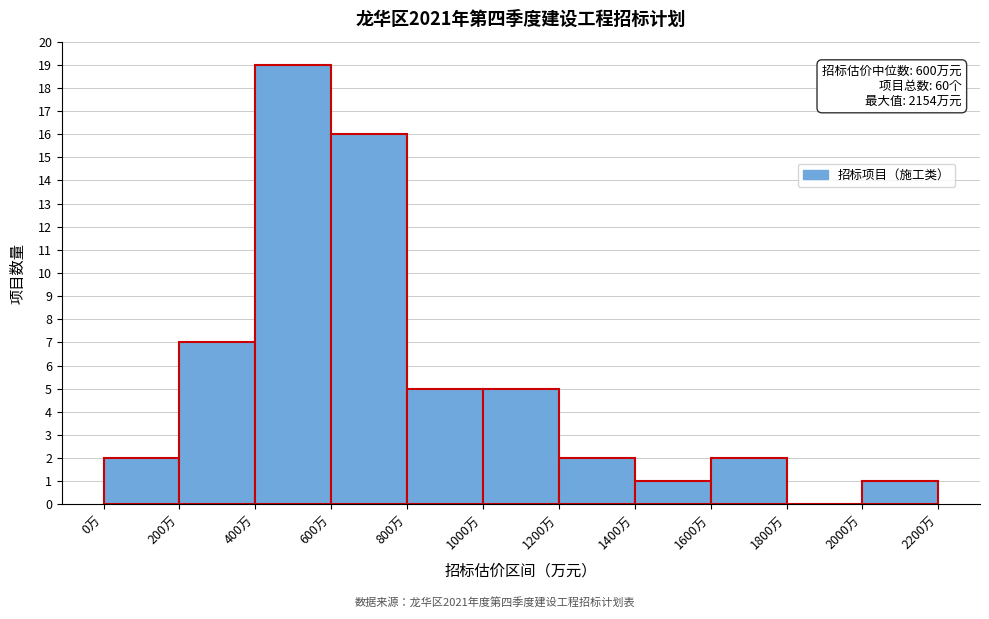

Which range on the x-axis has the tallest bar?

400 to 600